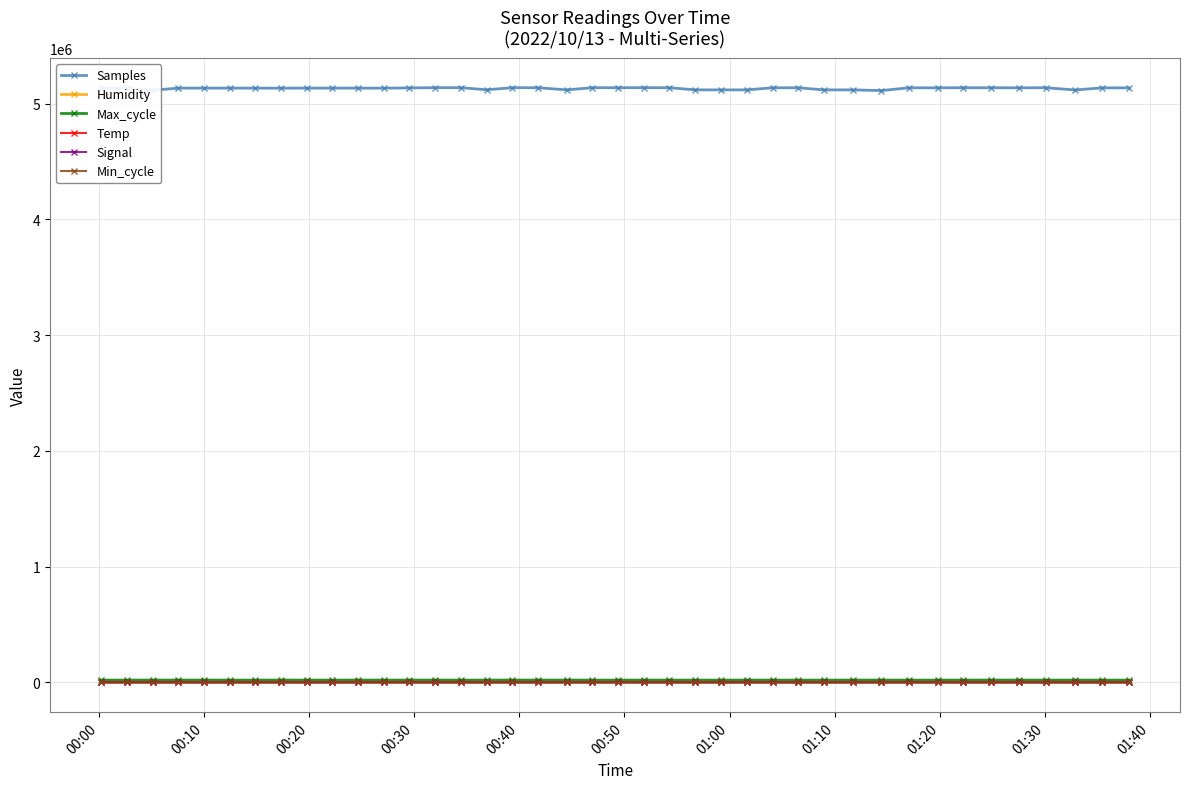

What is the minimum value for Samples?

5112100.0